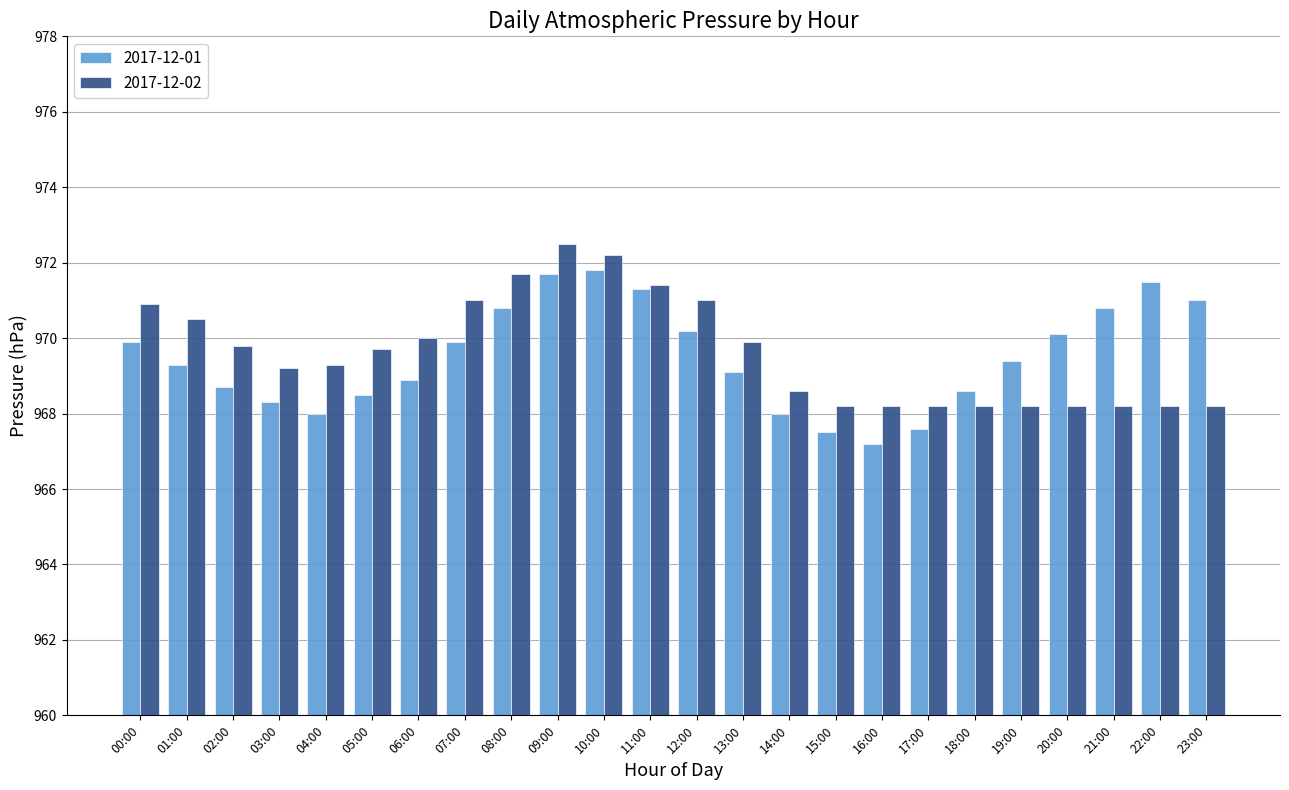

Between 09:00 and 19:00, which series saw the biggest shift?

2017-12-02